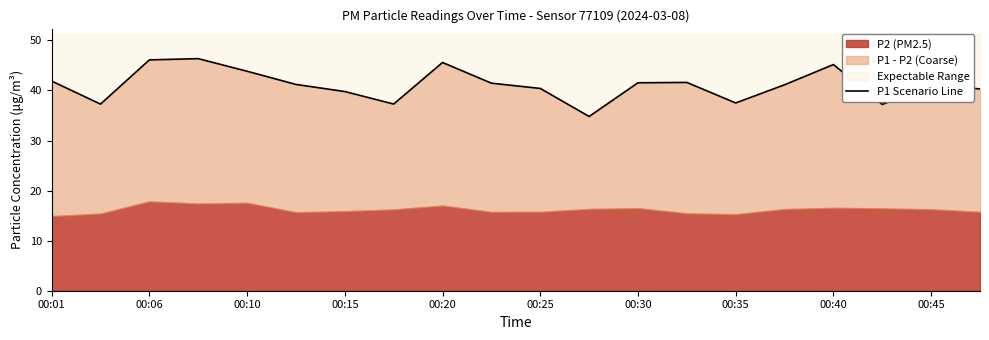

What is the difference between the values at 13 and 14?

4.1